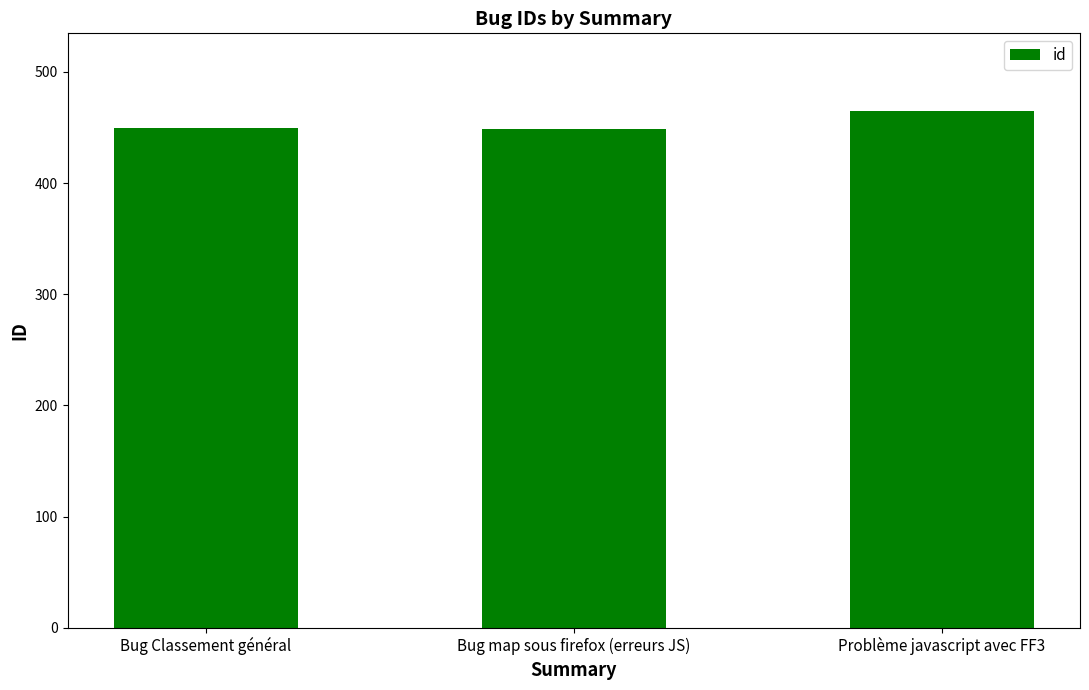

What is the label of the 2nd bar from the left?

Bug map sous firefox (erreurs JS)